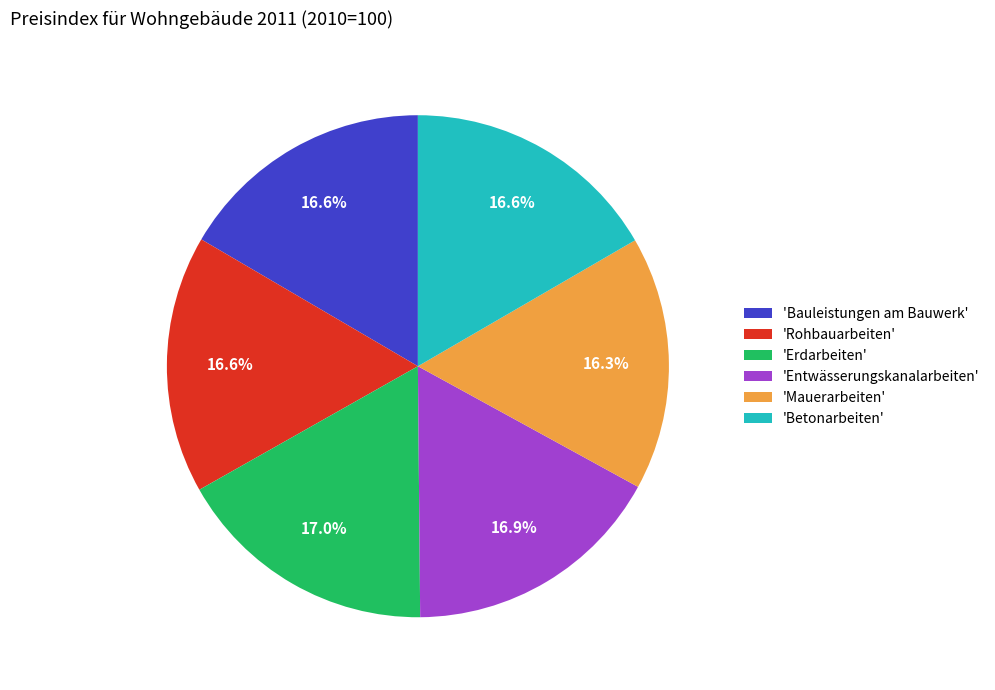

What is the ratio of the value at 'Entwässerungskanalarbeiten' to the value at 'Betonarbeiten'?

1.0